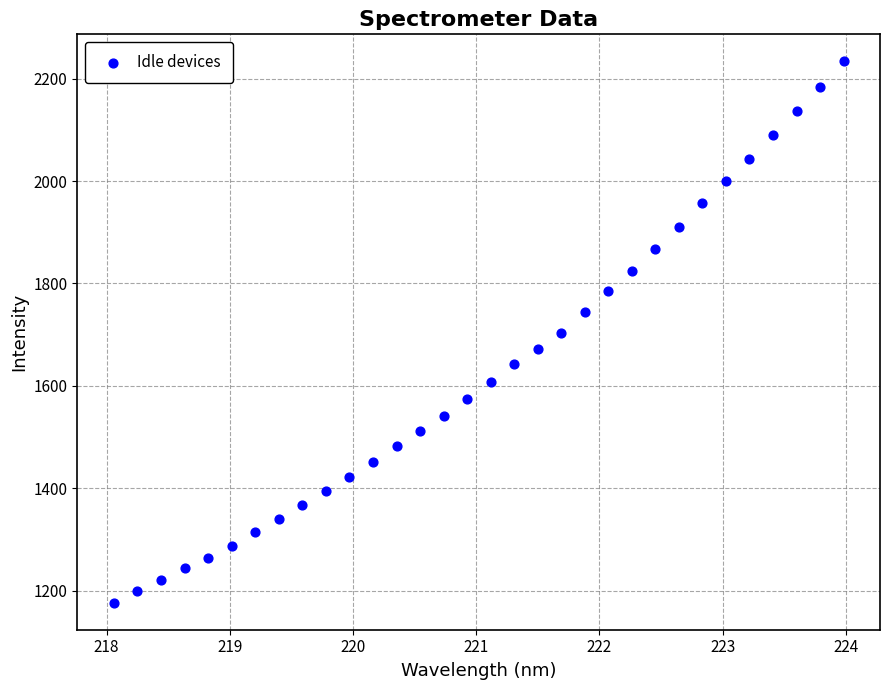

What is the range of Y values (max minus min)?

1057.6